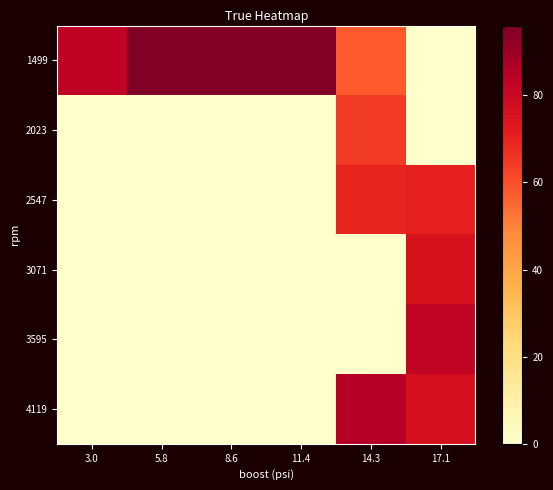

Reading left to right, what are all the values shown in this chart?

1499: 3.0=82.8	5.8=96.0	8.6=96.0	11.4=96.0	14.3=57.7	17.1=0.0
2023: 3.0=0.0	5.8=0.0	8.6=0.0	11.4=0.0	14.3=64.2	17.1=0.0
2547: 3.0=0.0	5.8=0.0	8.6=0.0	11.4=0.0	14.3=69.5	17.1=70.5
3071: 3.0=0.0	5.8=0.0	8.6=0.0	11.4=0.0	14.3=0.0	17.1=75.4
3595: 3.0=0.0	5.8=0.0	8.6=0.0	11.4=0.0	14.3=0.0	17.1=82.3
4119: 3.0=0.0	5.8=0.0	8.6=0.0	11.4=0.0	14.3=85.0	17.1=76.4